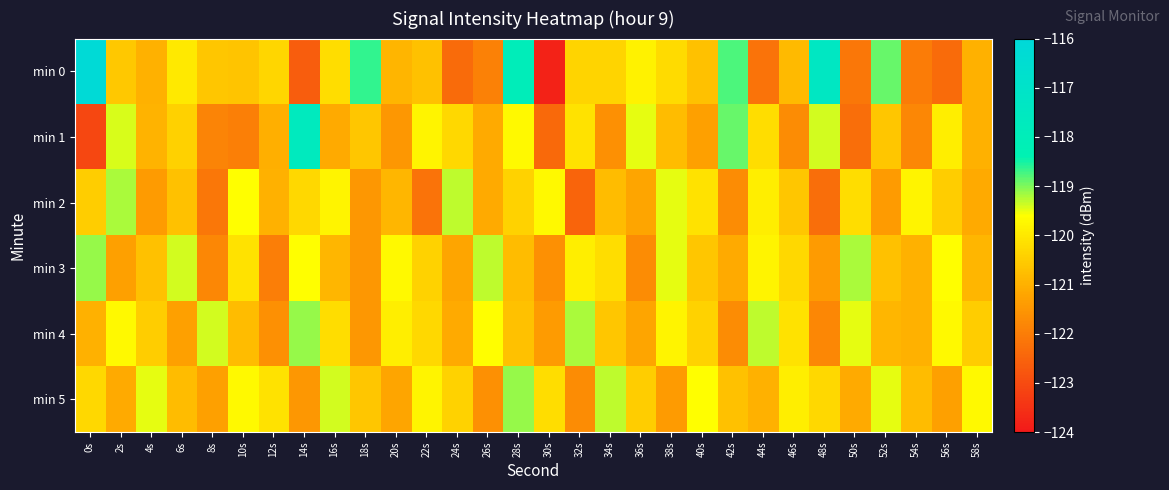

At 16s, list the series in order from largest to smallest.

min 5, min 2, min 4, min 0, min 3, min 1